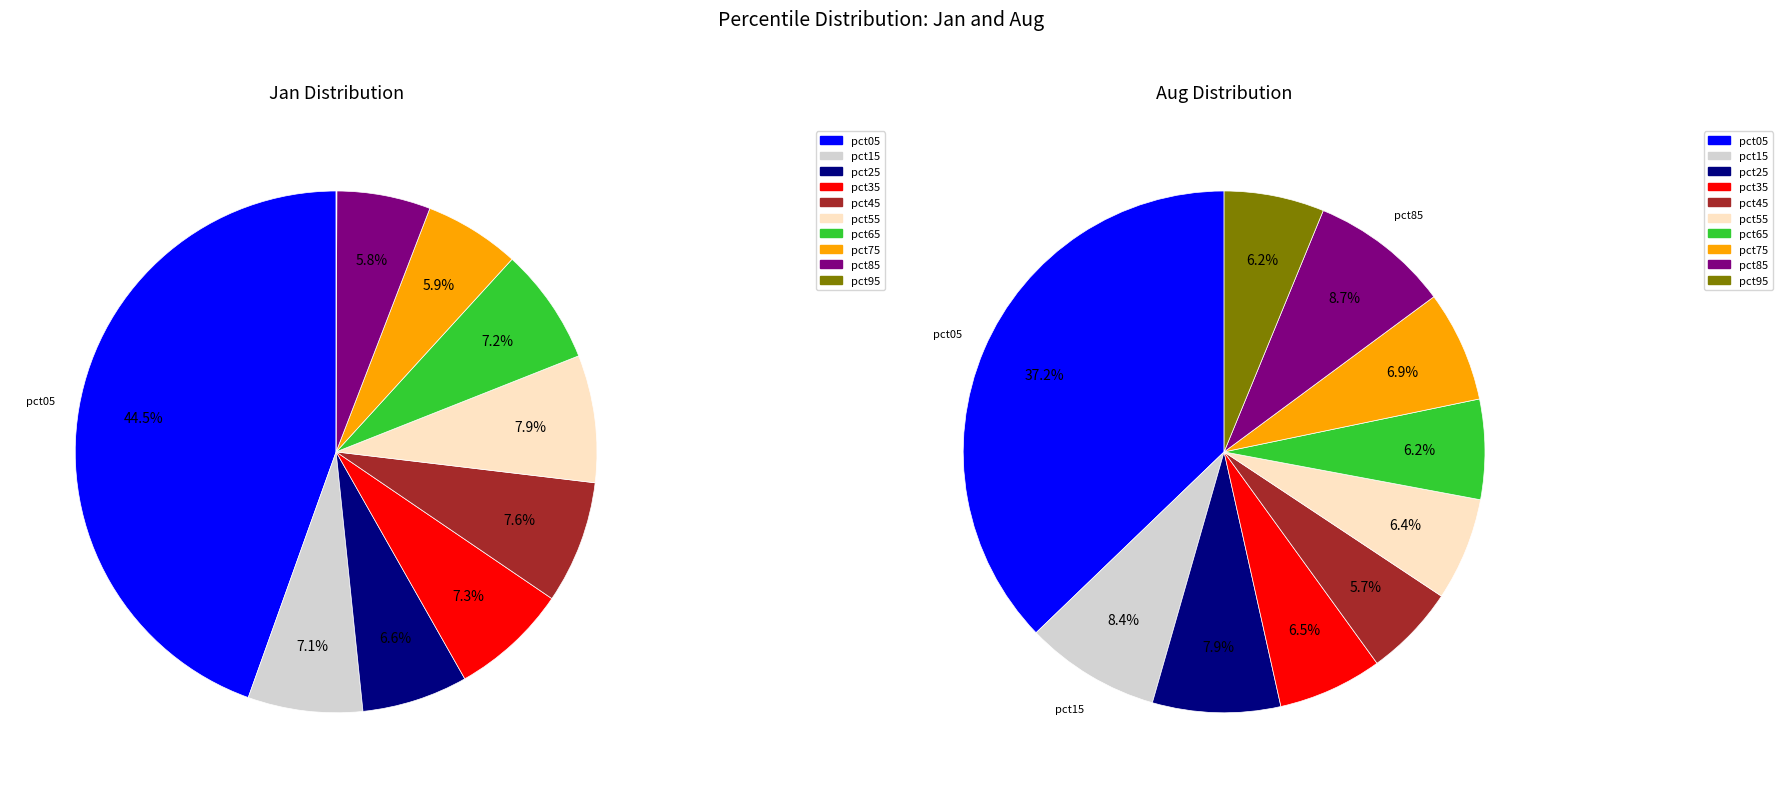

Does 9 account for over 50% of the chart?

No